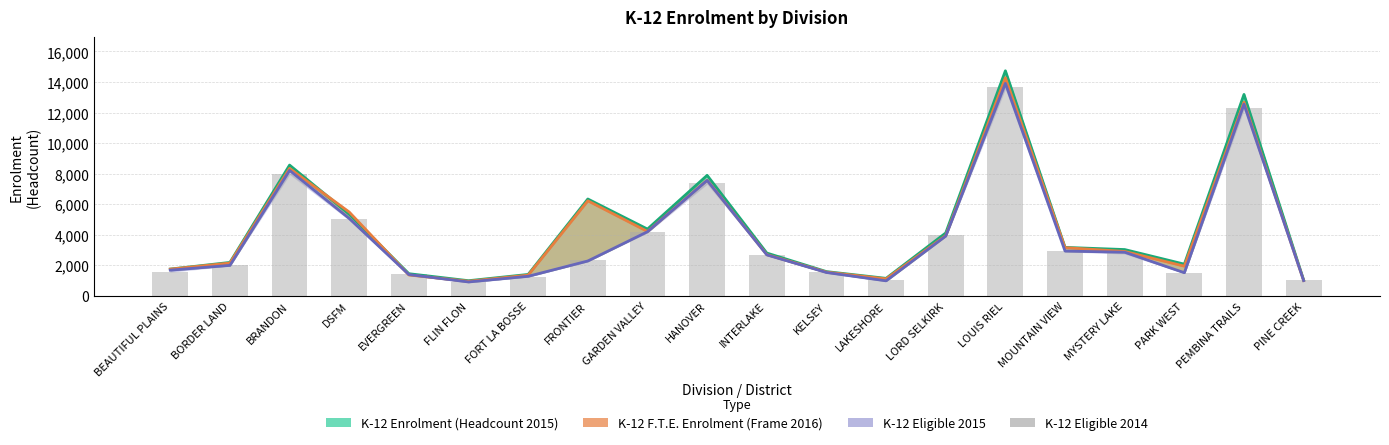

At which category does the chart reach its minimum across all series?

FLIN FLON